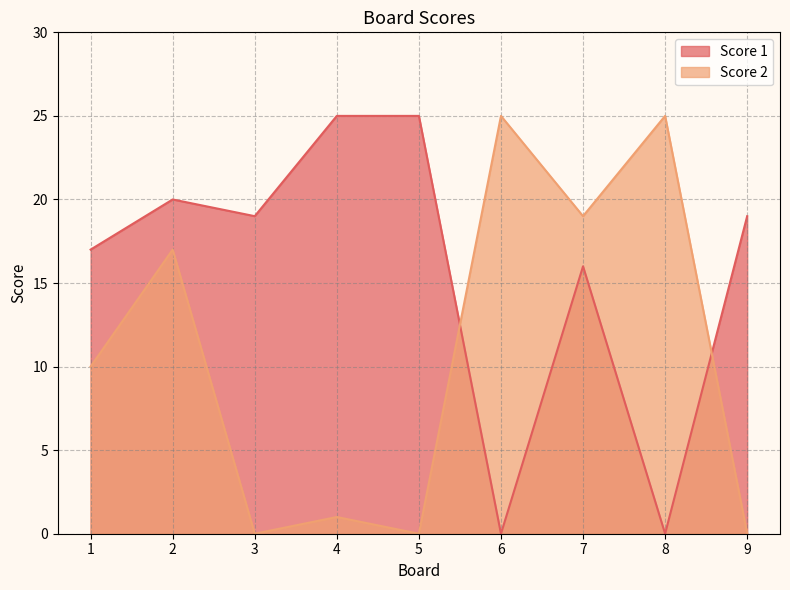

How many intersections are there between Score 2 and Score 1?

2